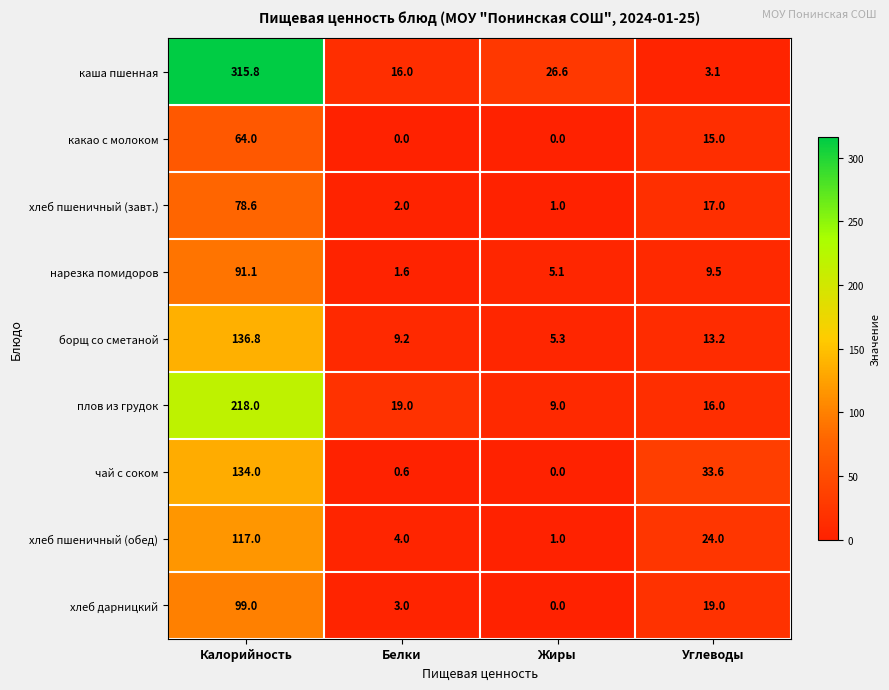

How many distinct data groups are displayed?

9